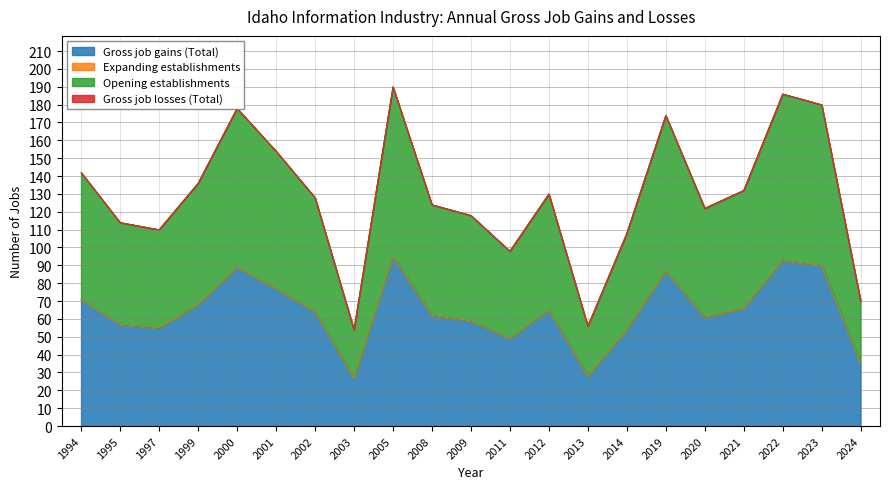

Is the value of Gross job gains (Total) at 2021 greater than the value of Opening establishments at 2000?

No